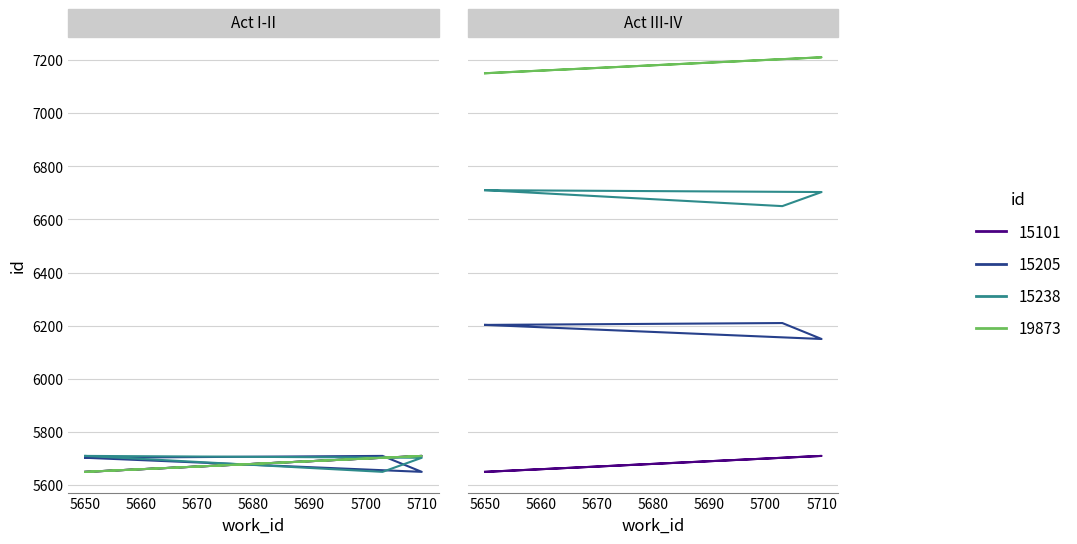

At which label is 15101 closest to 5680?

5703